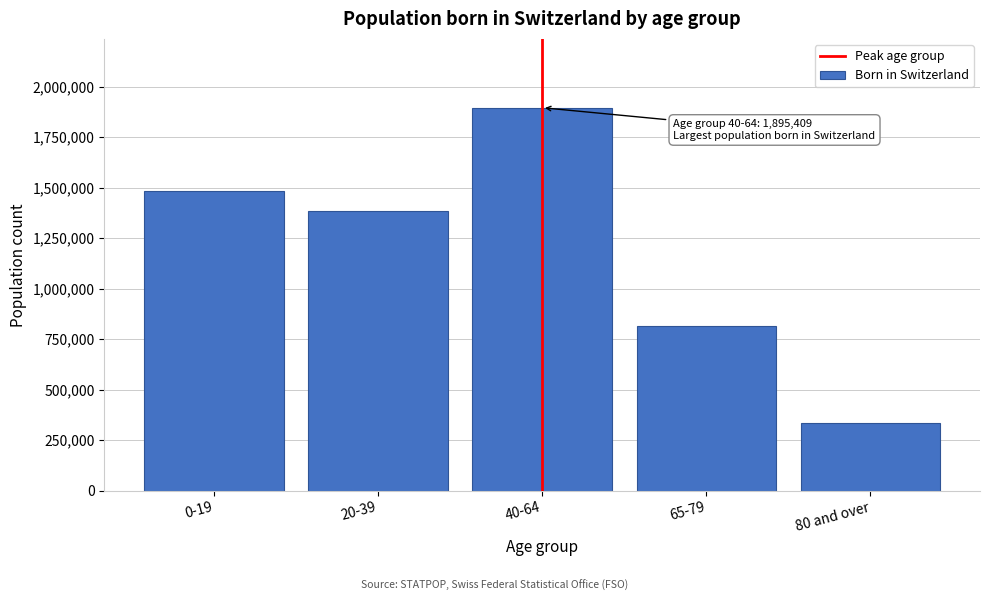

Reading left to right, list all the values displayed in this chart.

0-19=1481956	20-39=1383172	40-64=1895409	65-79=816057	80 and over=334138